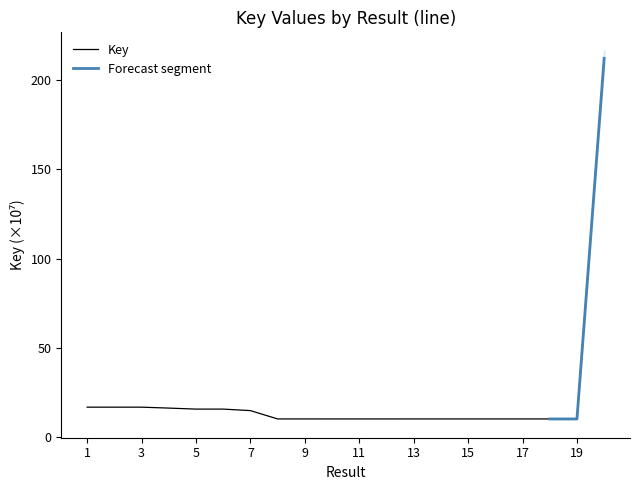

What is the value of the 8th point from the left?

10.1